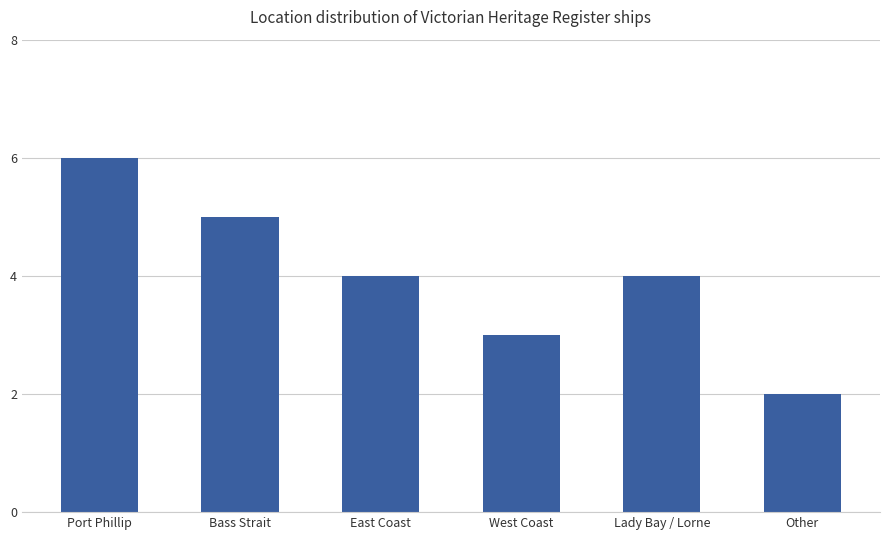

The value at Port Phillip is 6. True or false?

True